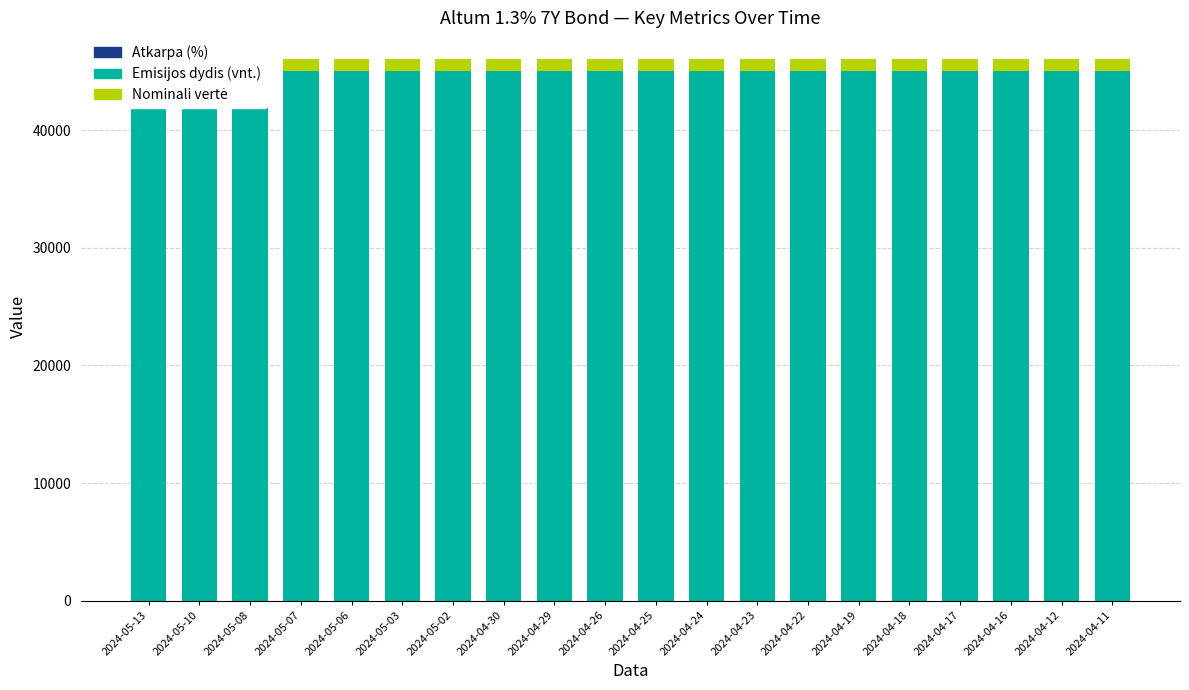

What is the sum of the Atkarpa (%) values at 2024-05-13 and 2024-04-12?

2.6